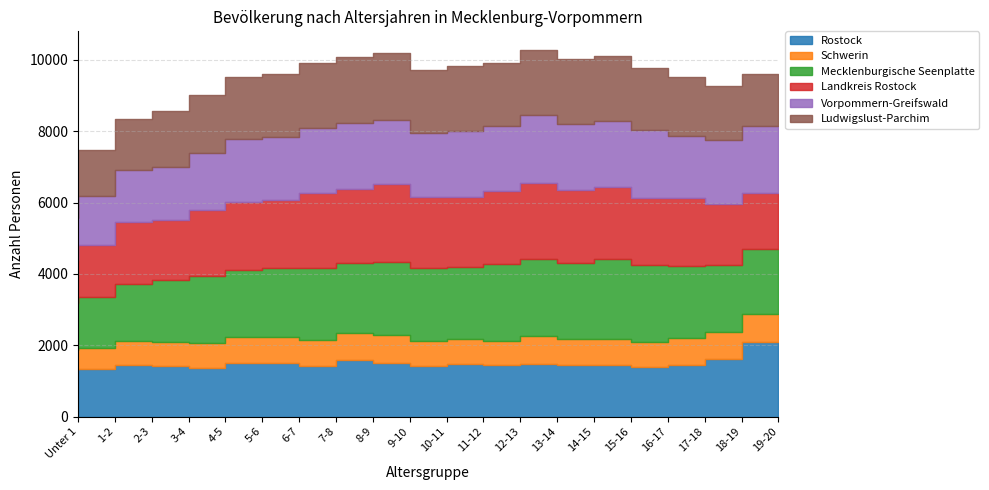

What is the value of the Schwerin point at the 19th from the left?

754